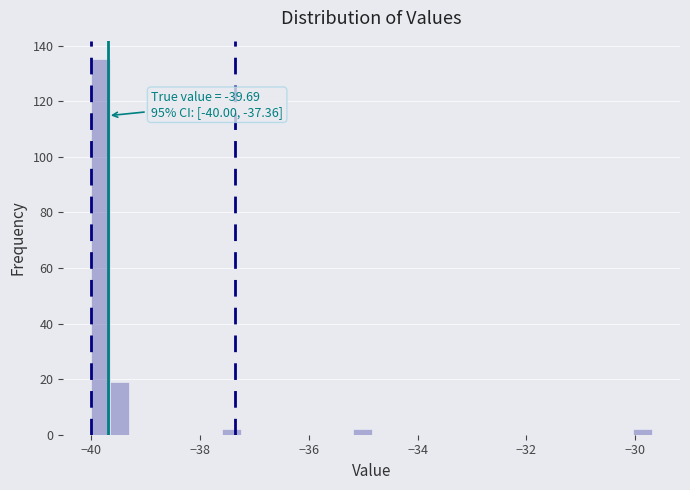

Around what value on the x-axis is the tallest bar? Give the approximate position of its centre, as read against the axis.

-39.8